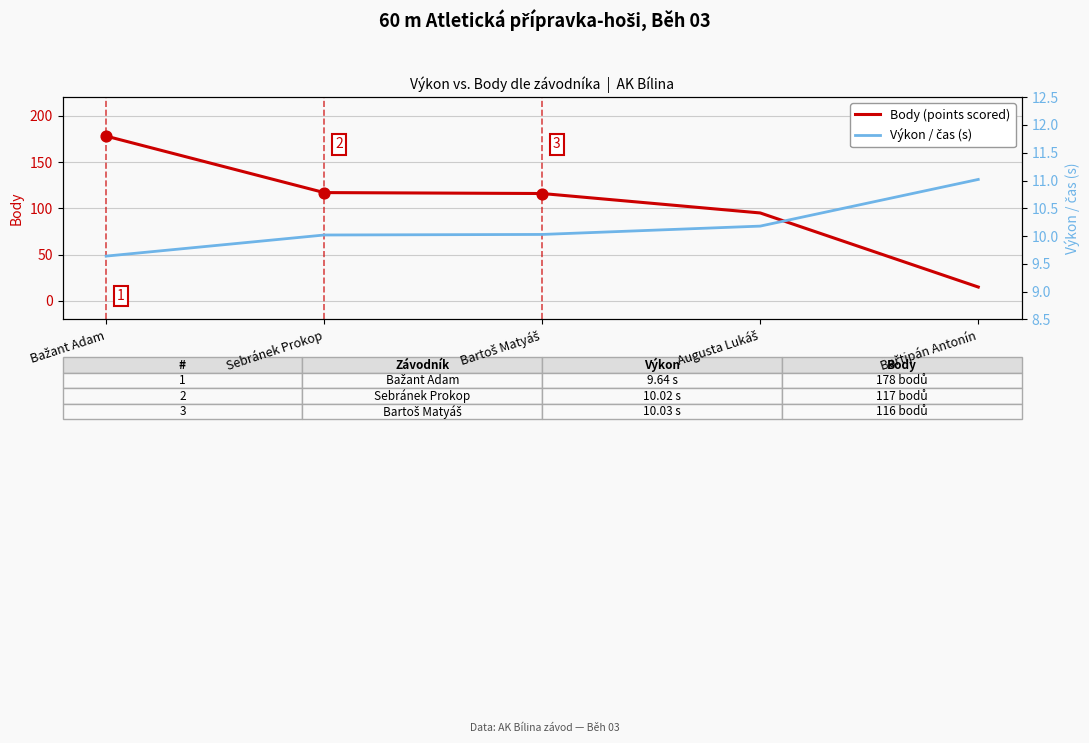

At which category is the sum across all series the highest?

Bažant Adam